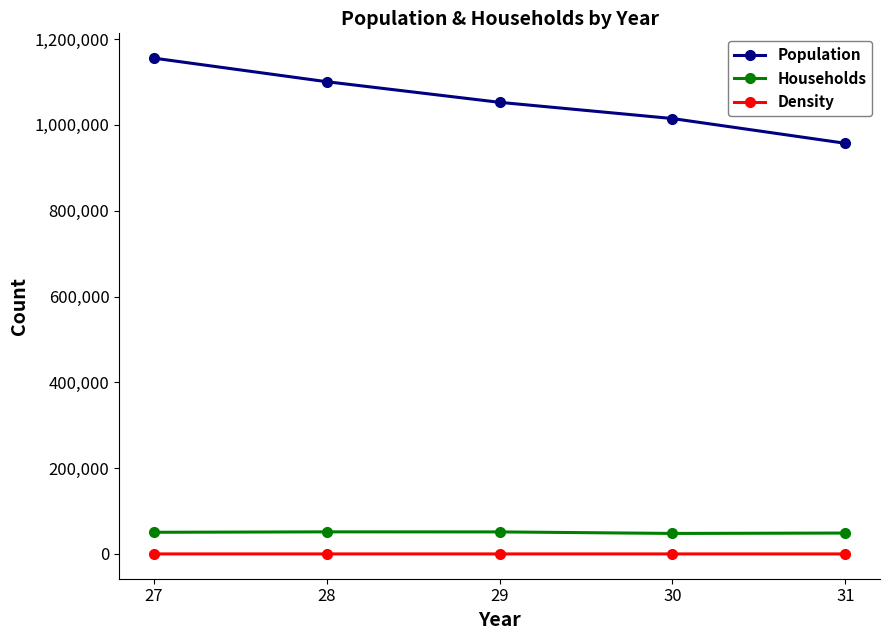

True or false: Density has more than 2 points higher than both neighbors.

False